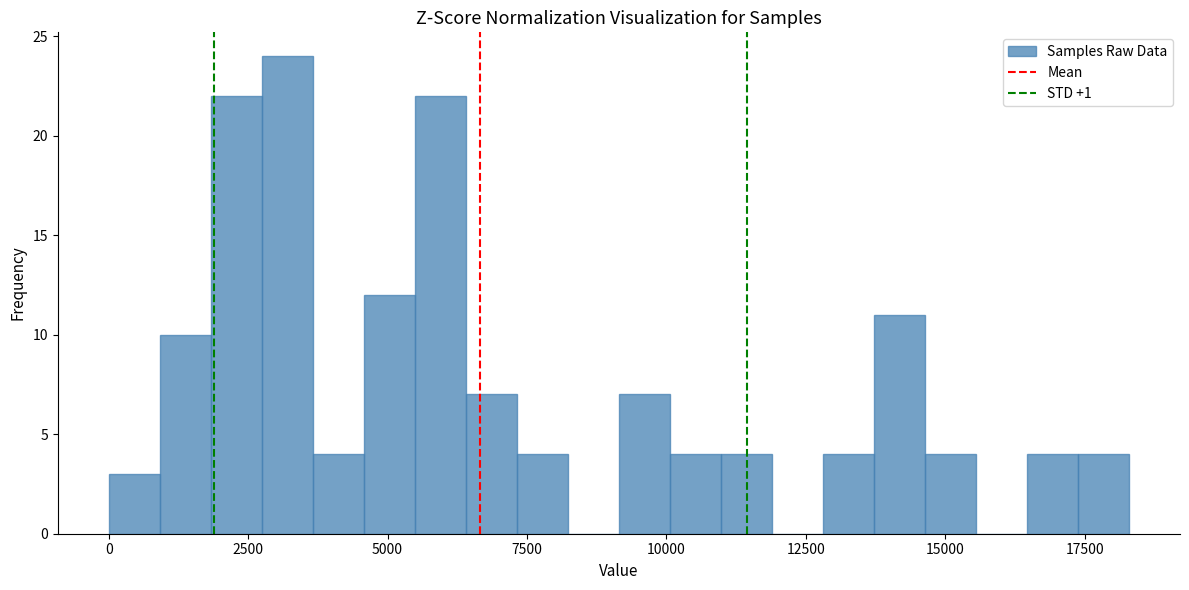

Read against the x-axis, roughly where is the centre of the tallest bar?

3000